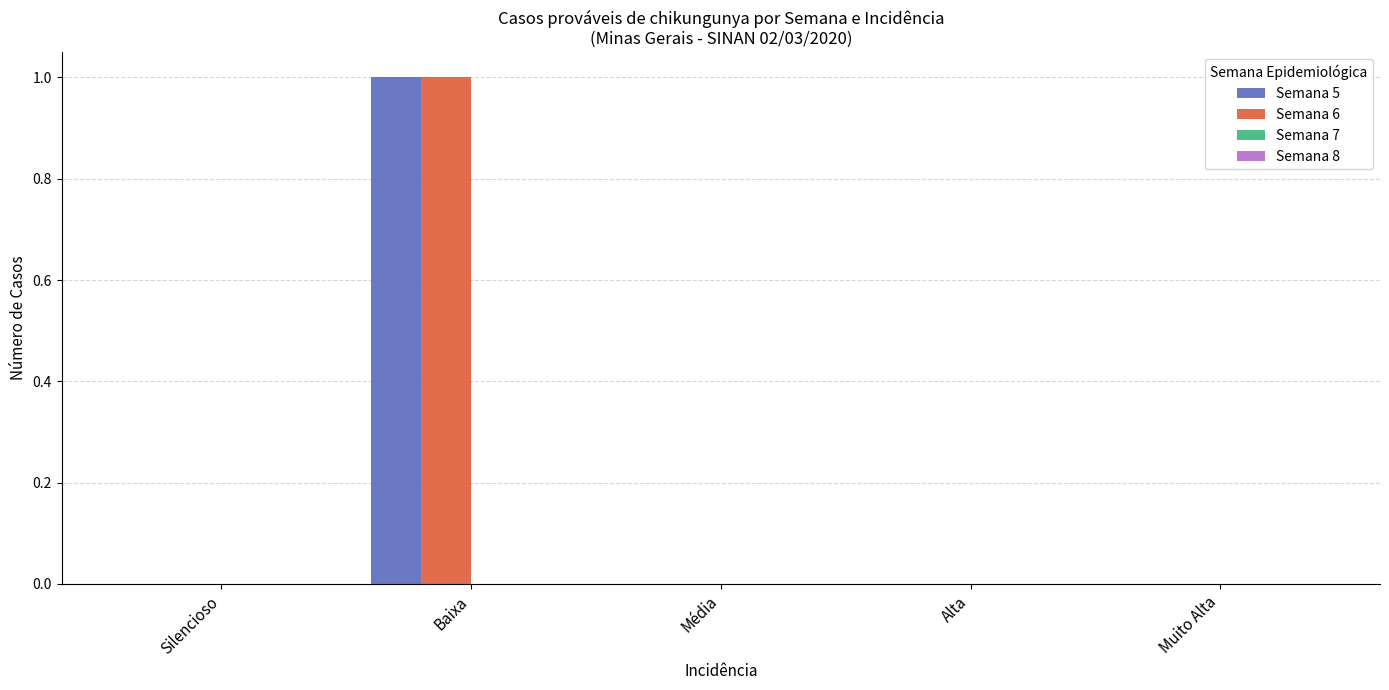

True or false: Semana 6 has a value of 1 at Alta.

False